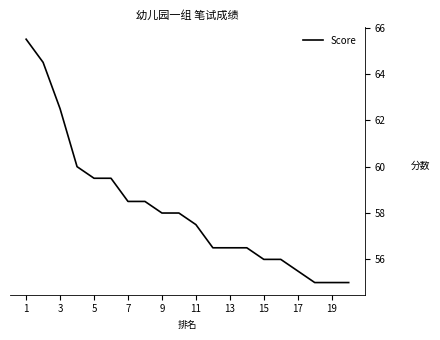

What is the difference between the maximum and minimum values?

10.5